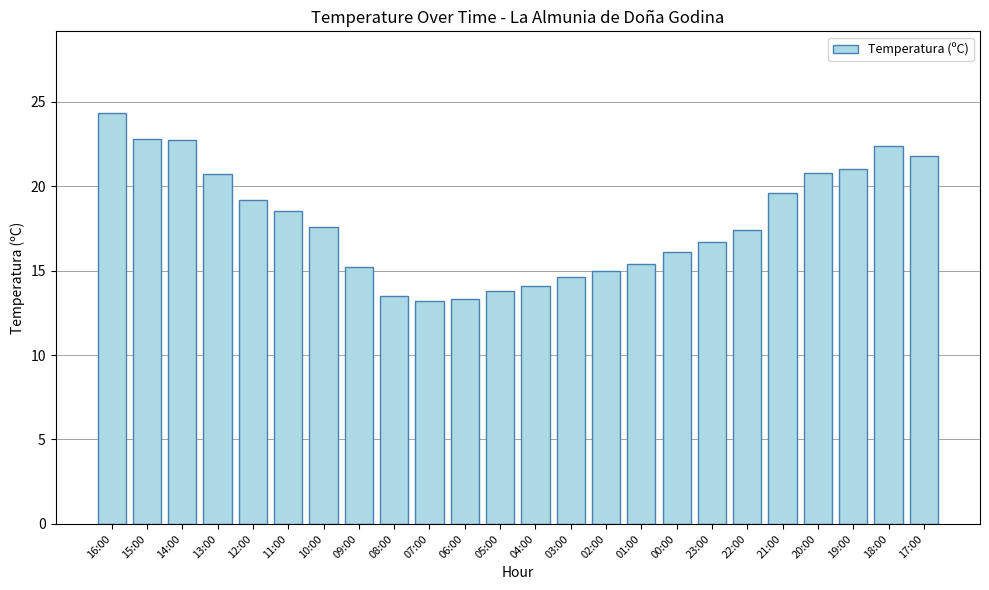

What is the change in value from 08:00 to 20:00?

+7.3